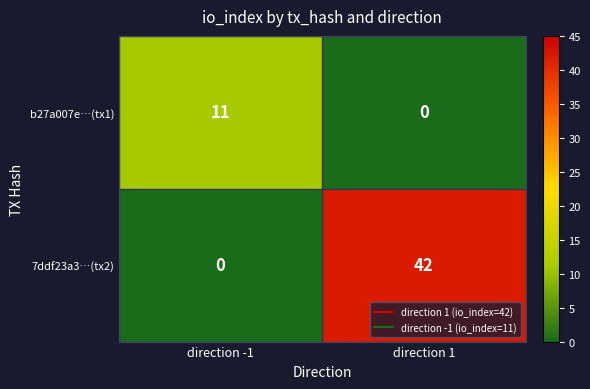

What is the average value of the b27a007e…(tx1) series?

6